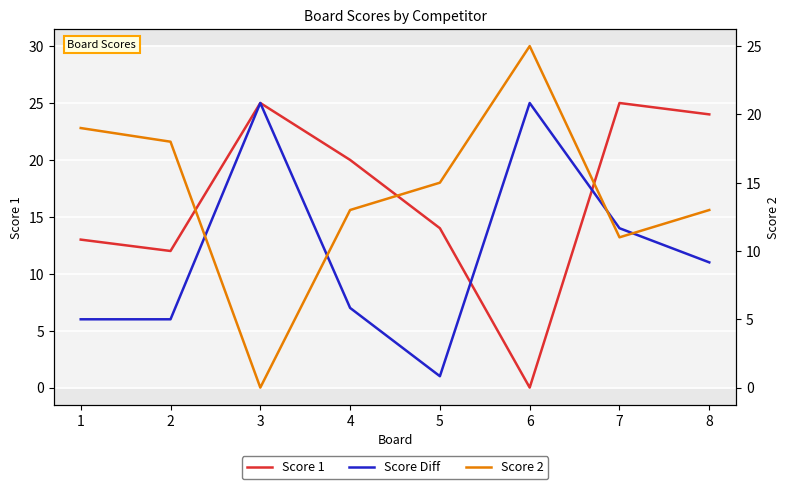

At which category is the sum across all series the highest?

3